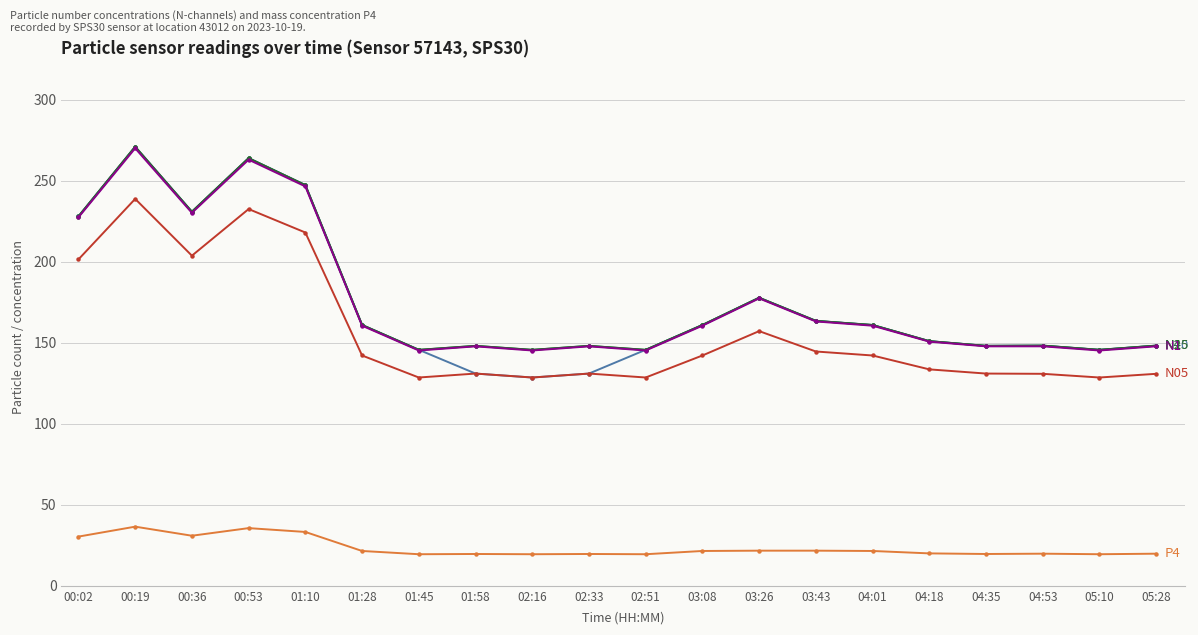

What is the spread (max minus min) of values at 00:36?

200.0